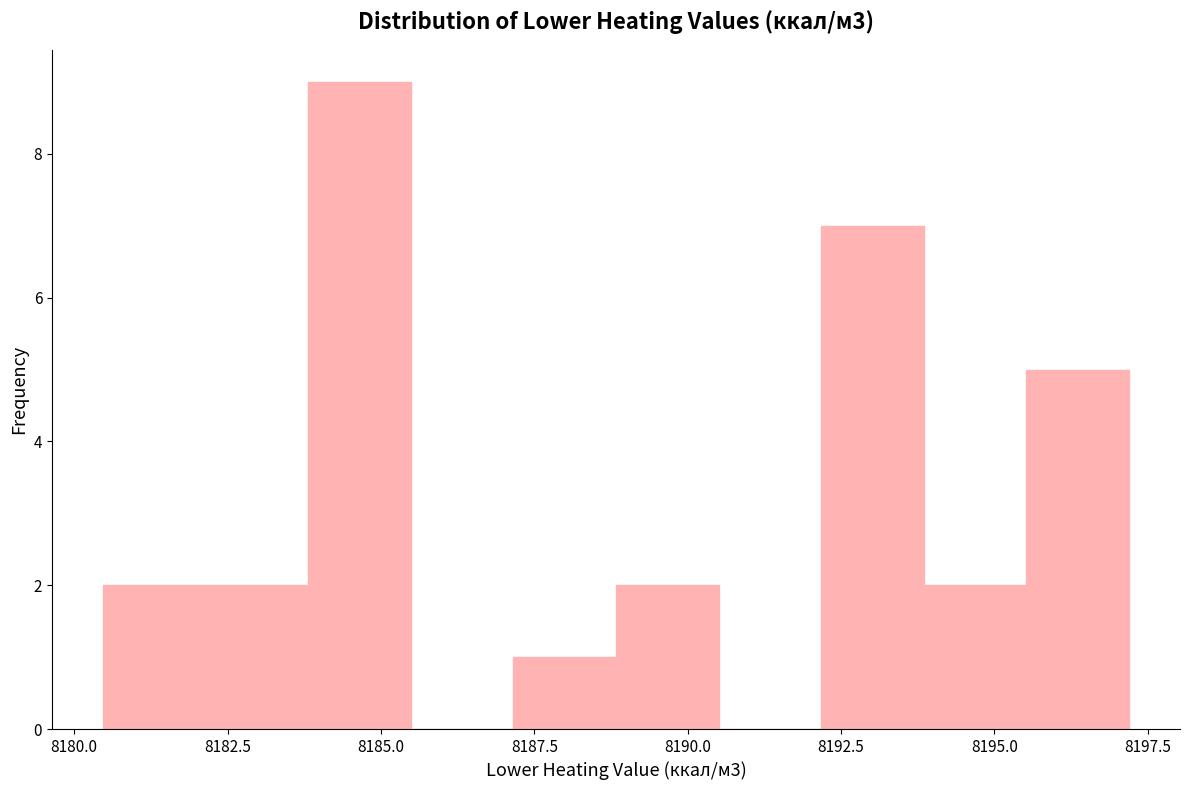

Around what value on the x-axis is the tallest bar? Give the approximate position of its centre, as read against the axis.

8184.5